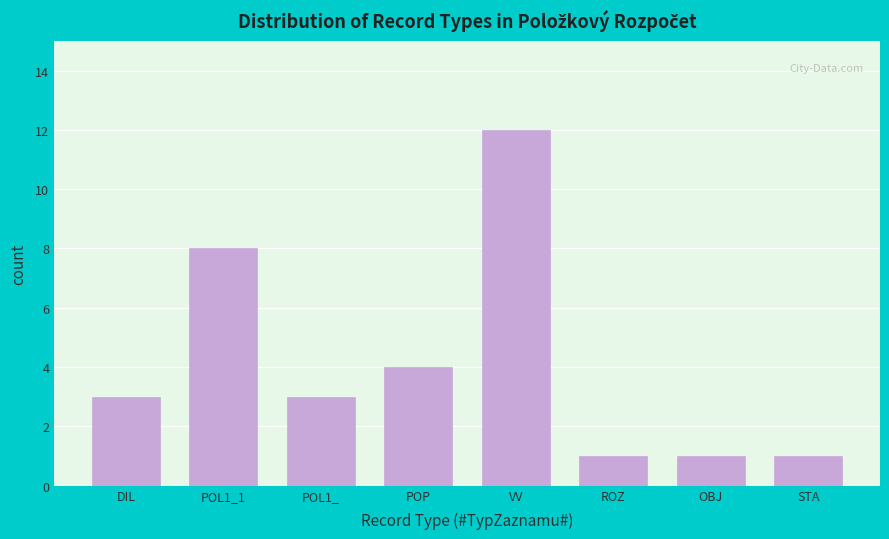

Reading right to left, extract all data points from this chart.

1	1	1	12	4	3	8	3